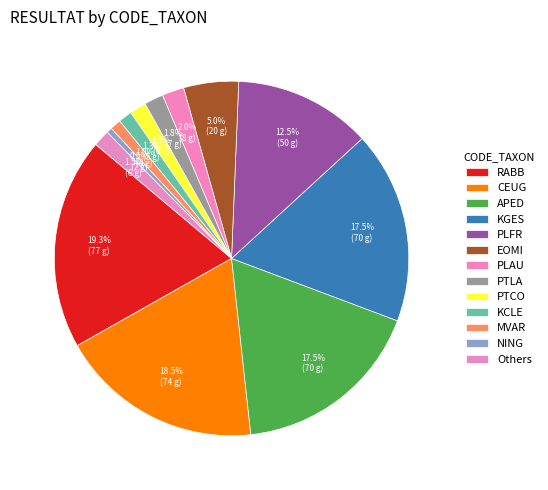

Count the number of slices in the pie.

13